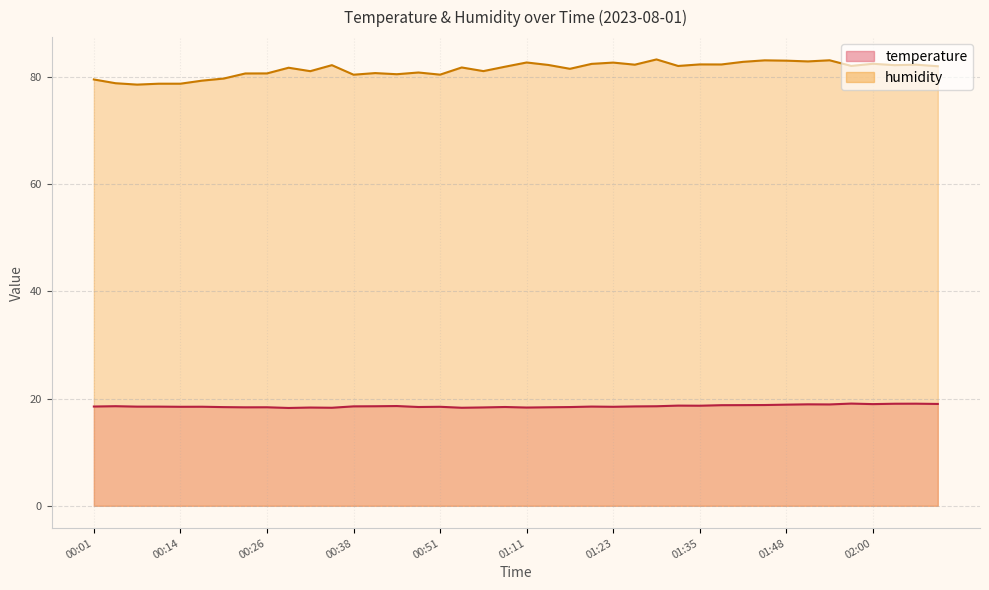

At which category is the sum across all series the highest?

01:54